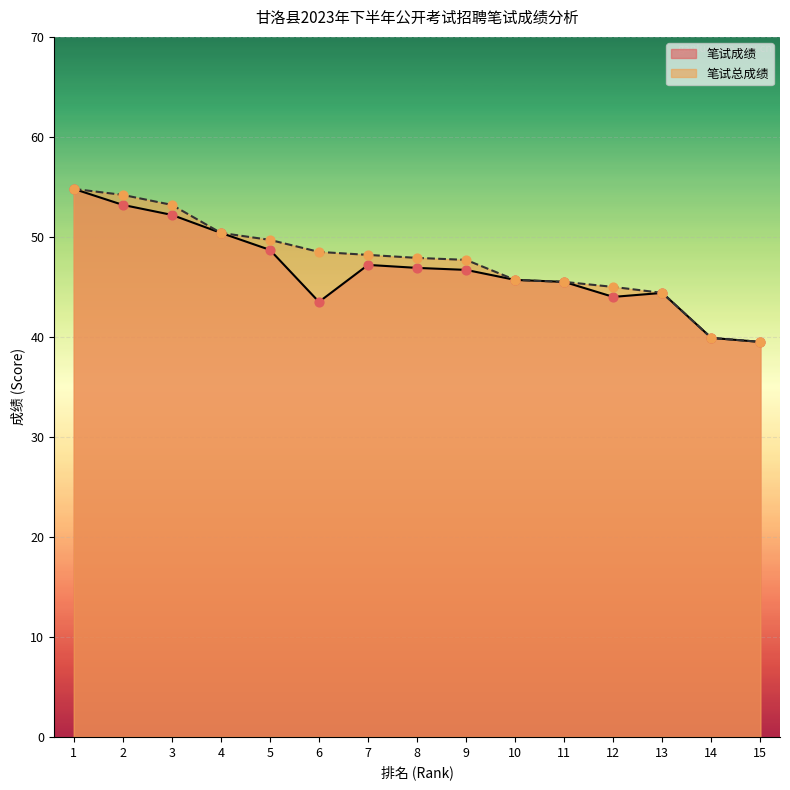

What is the total value across all series at 15?

79.0